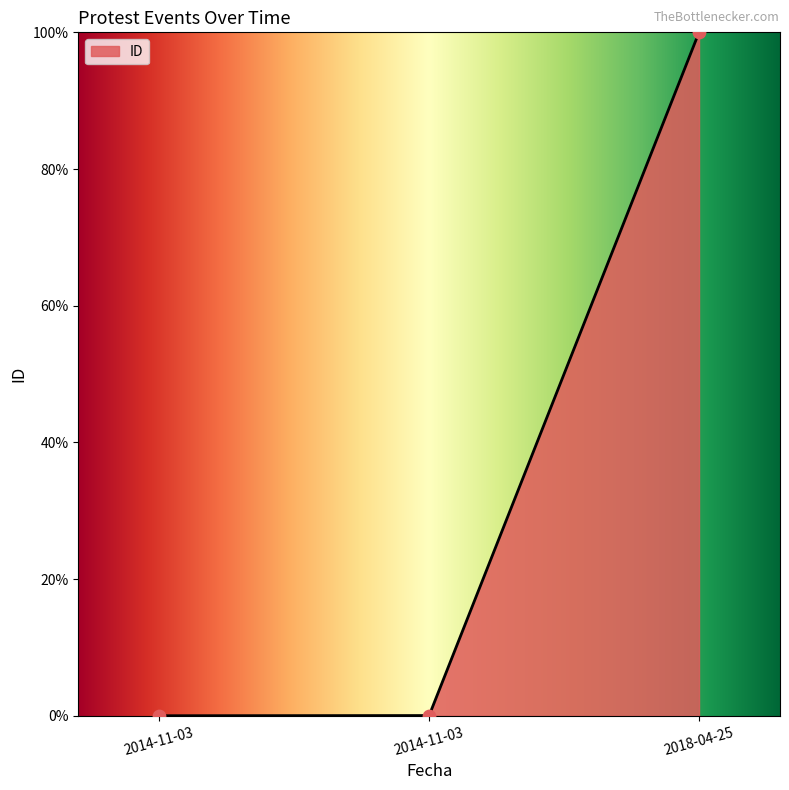

What is the change in value from 2014-11-03 to 2018-04-25?

+100.0